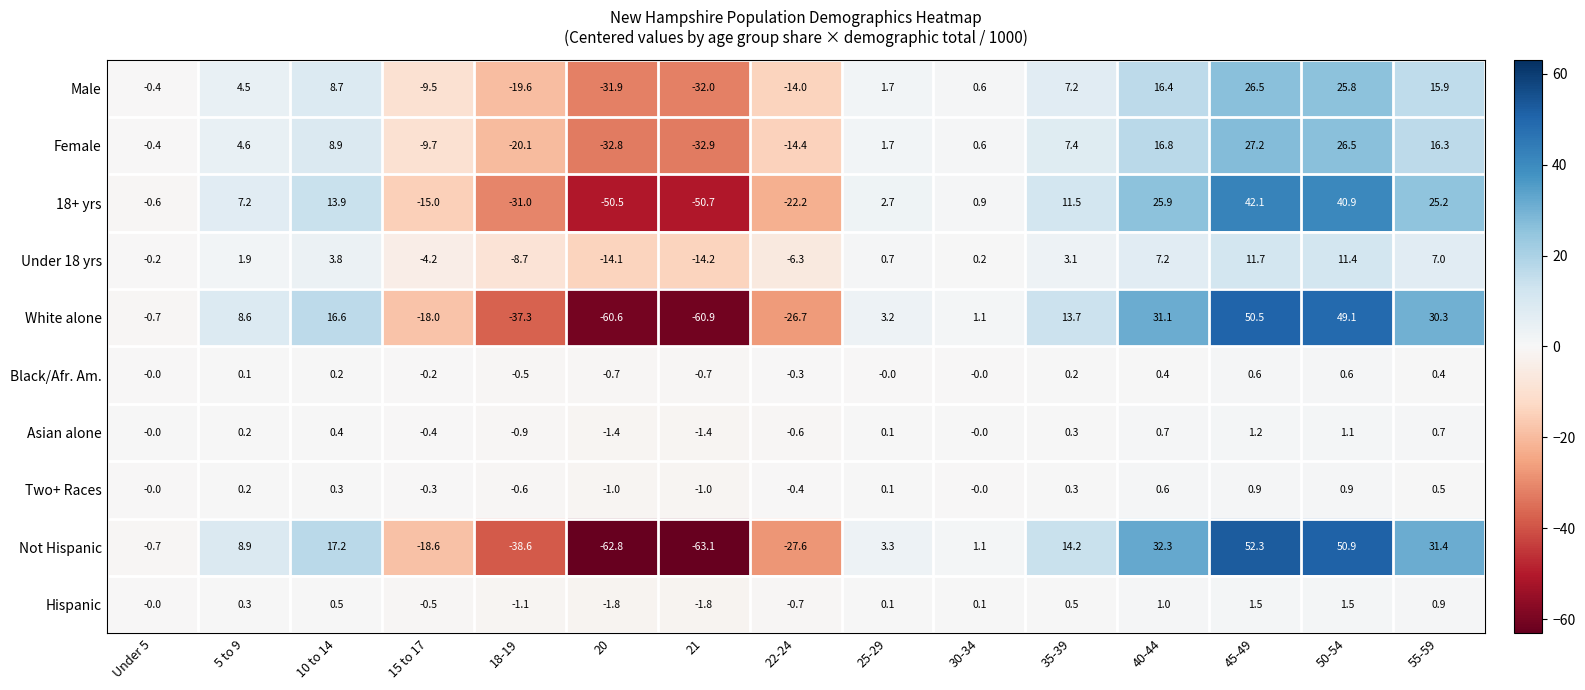

Which series has the widest spread of values?

Not Hispanic